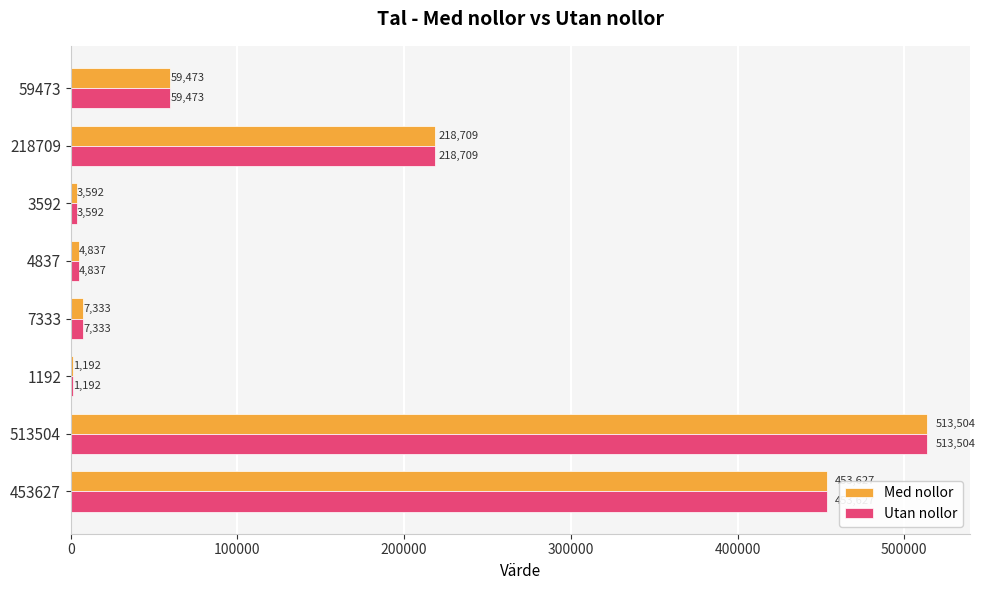

At which category is the sum across all series the highest?

513504